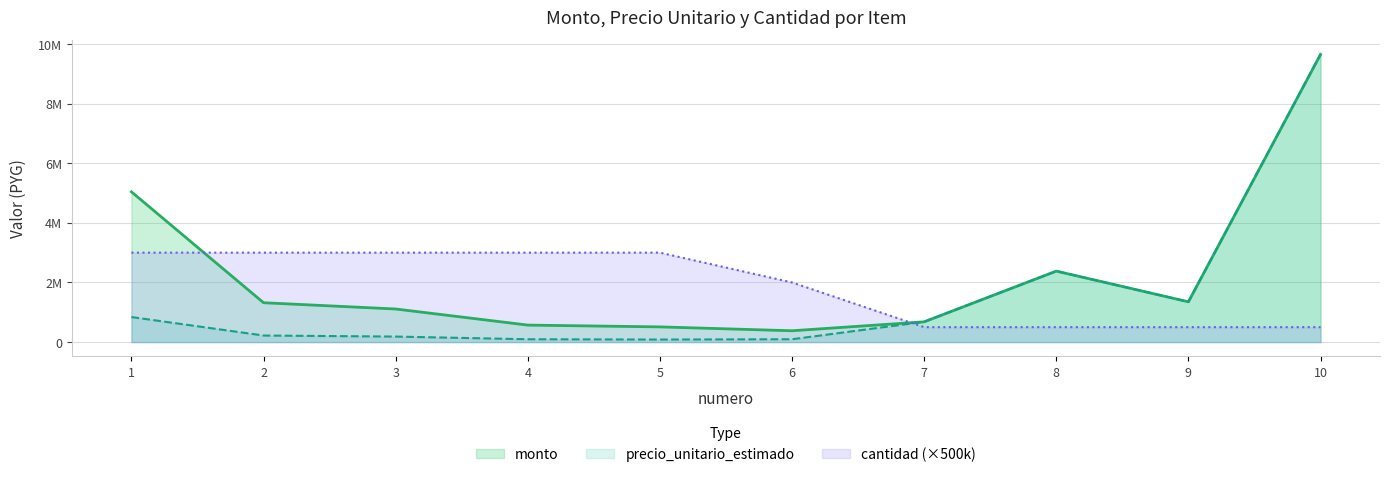

Reading right to left, list all the values displayed in this chart.

monto: 9649058	1350600	2380650	680000	380000	510000	570000	1110000	1320000	5040000
precio_unitario_estimado: 9649058	1350600	2380650	680000	95000	85000	95000	185000	220000	840000
cantidad: 500000	500000	500000	500000	2000000	3000000	3000000	3000000	3000000	3000000